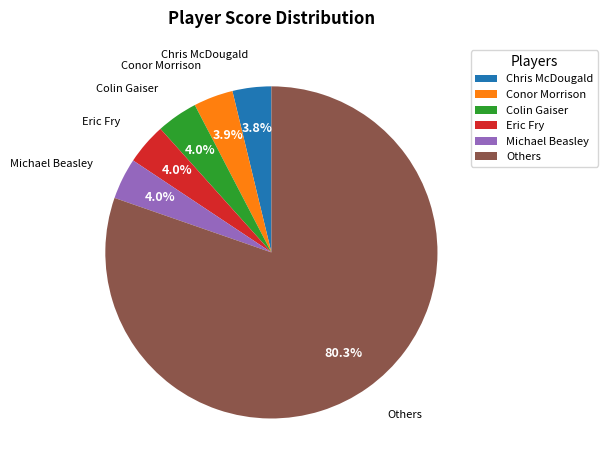

Approximately how many times larger is the value at Conor Morrison compared to Michael Beasley?

1.0